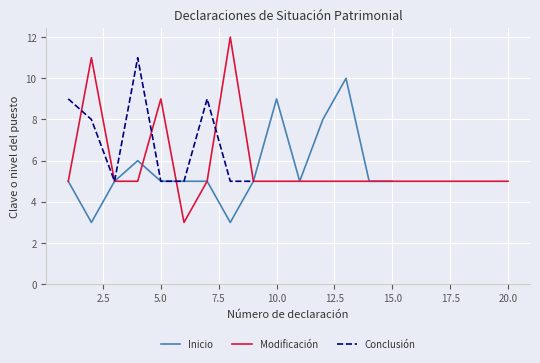

What is the maximum value for Modificación?

12